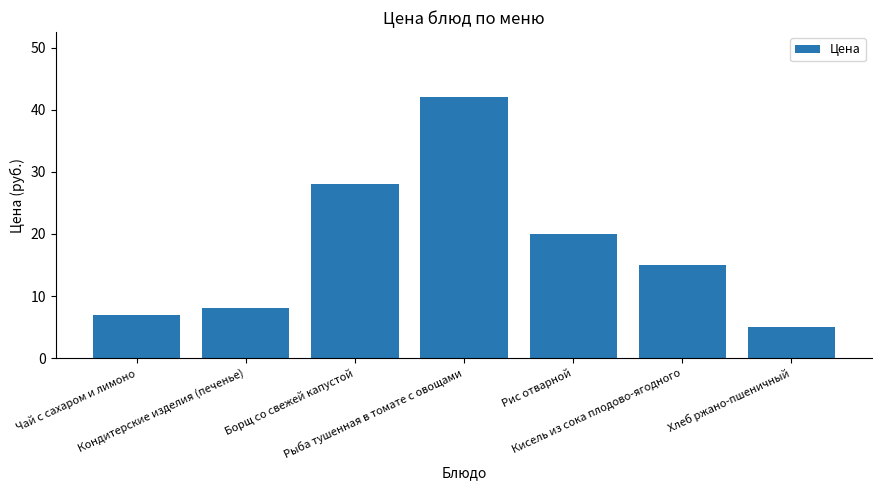

Does the chart contain stacked bars?

No